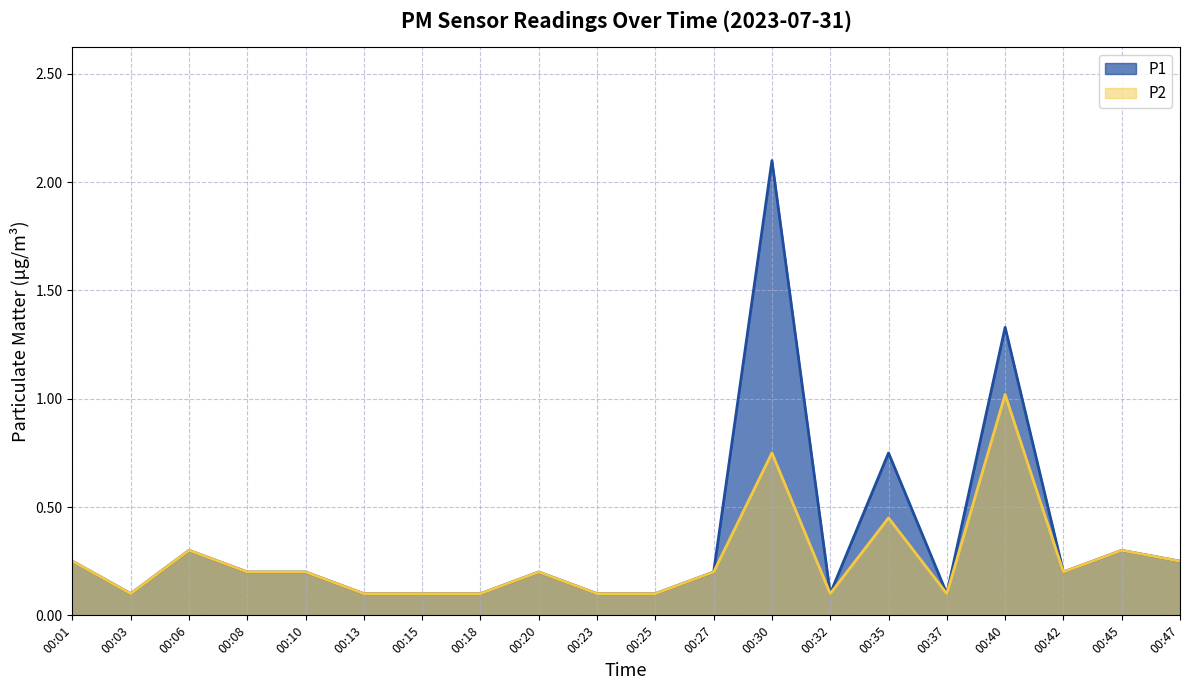

Rank the series by their maximum value, from highest to lowest.

P1, P2